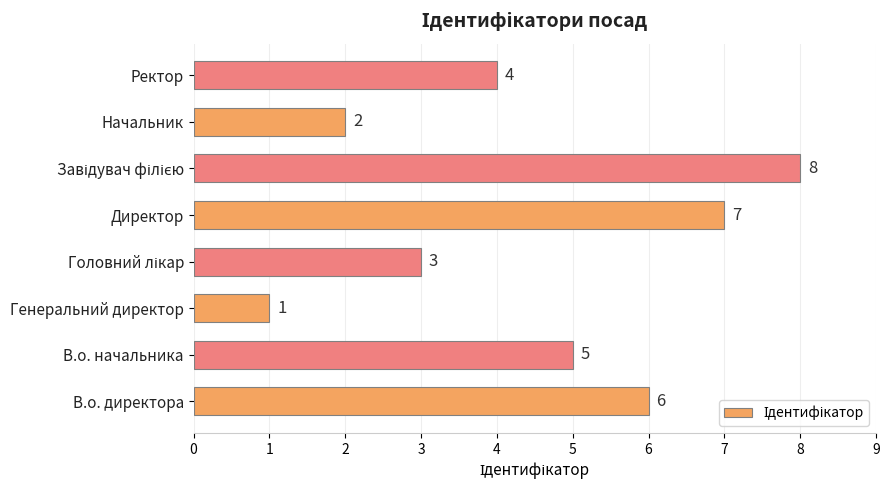

What is the ratio of the value at Генеральний директор to the value at Начальник?

0.5